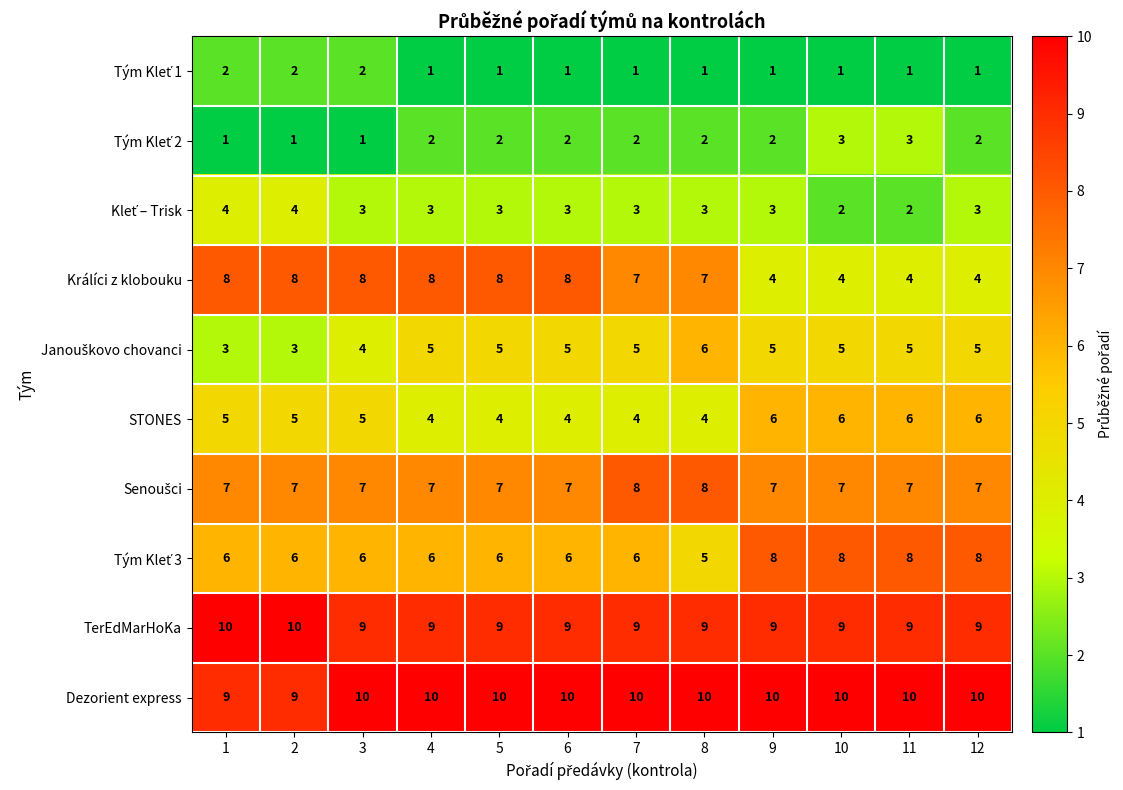

What is the difference between the highest and lowest values at 3?

9